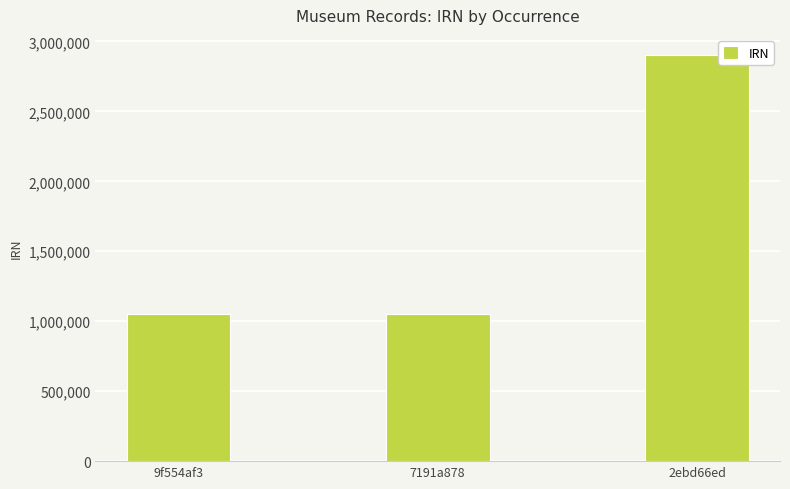

The chart shows a value of 1054867 at 7191a878. True or false?

True